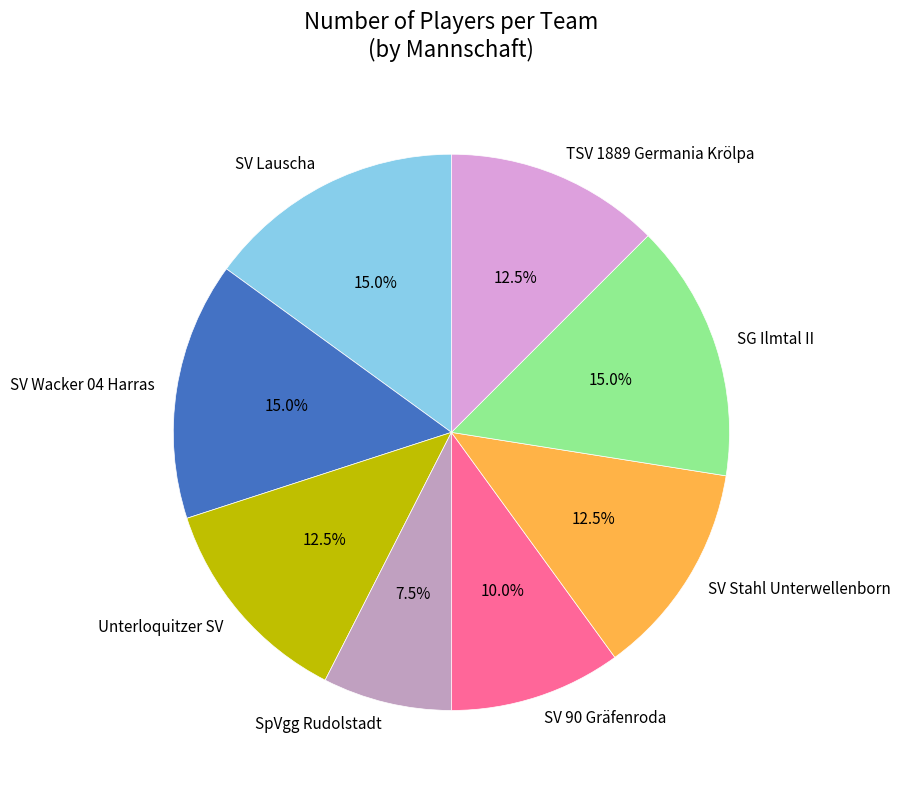

Which slice is the smallest?

SpVgg Rudolstadt